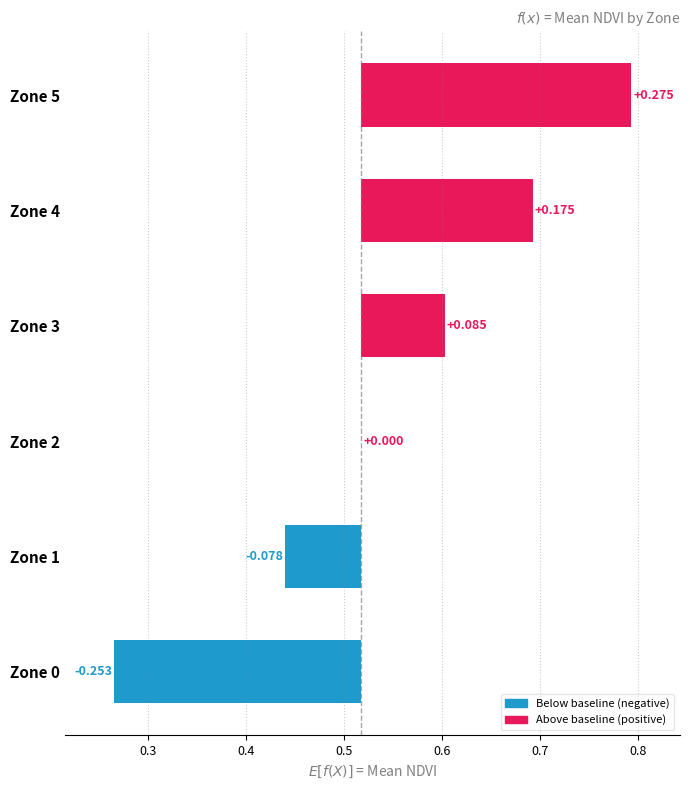

What is the change in value from Zone 1 to Zone 4?

+0.3